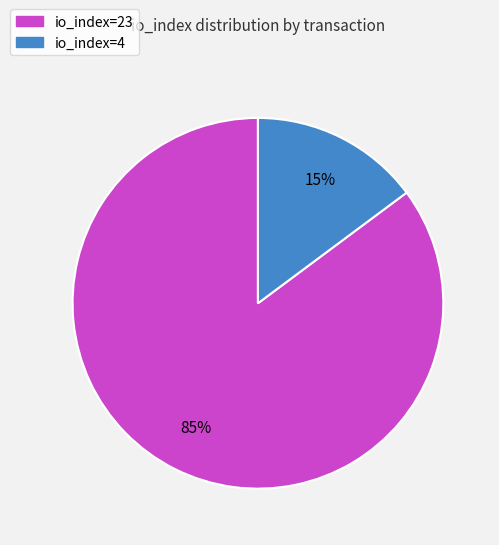

Which slice represents more than half of the pie?

io_index=23